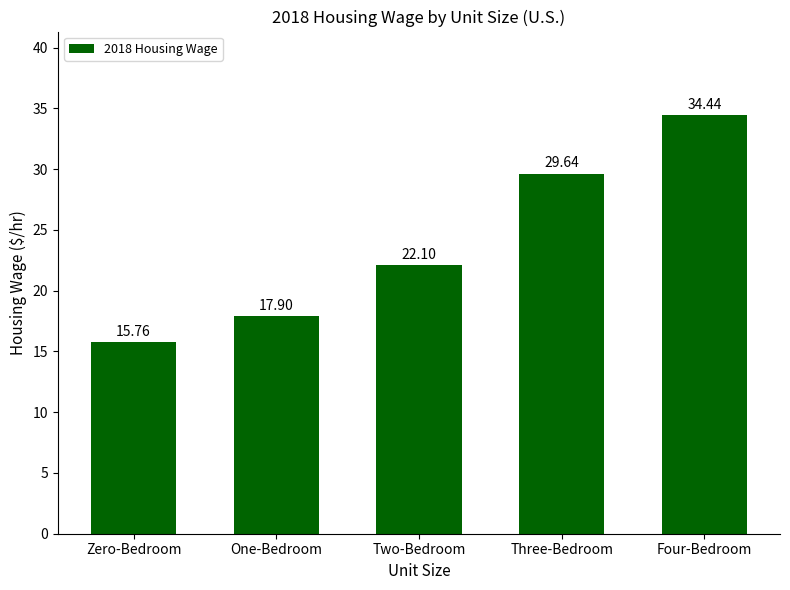

At which category does the chart reach its peak across all series?

Four-Bedroom